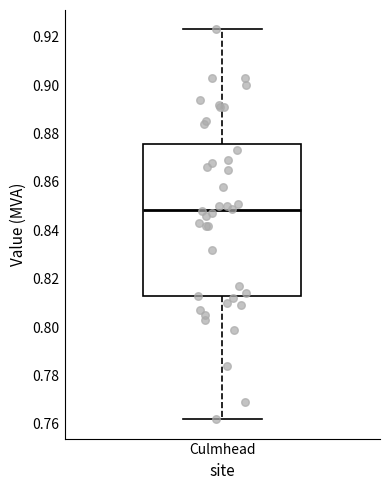

Transcribe this box plot: give where the median line is, the range the box spans, and where the two whiskers end, as read against the y-axis. The values are not printed on the chart, so give them approximately, as read against the axis.

median 0.848, box 0.812 to 0.876, whiskers 0.762 to 0.924